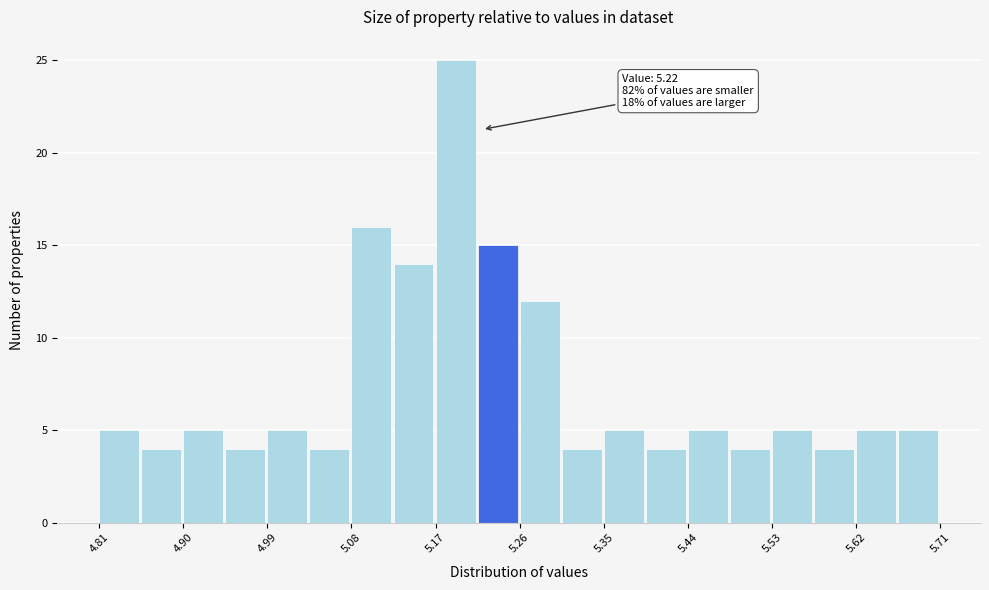

Which range on the x-axis has the tallest bar?

5.170 to 5.215